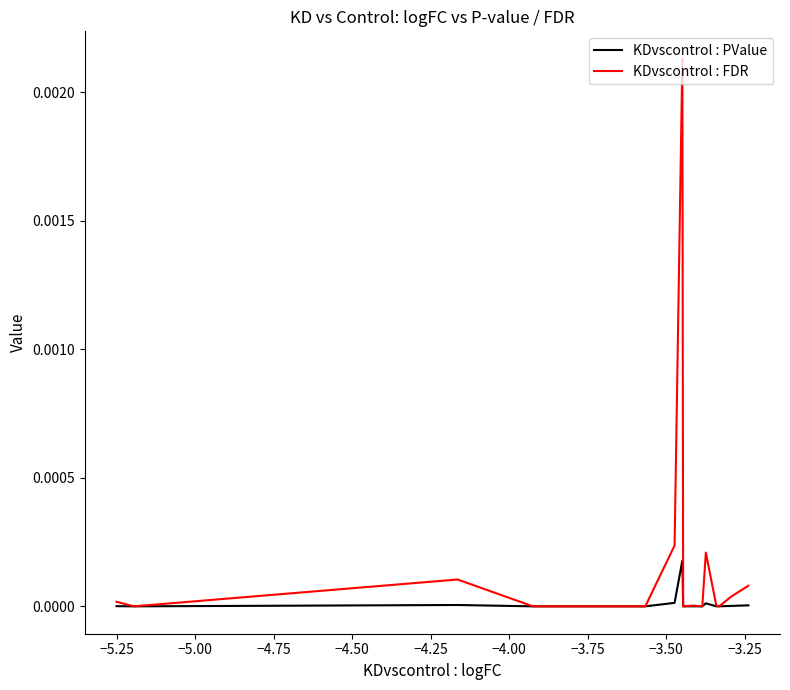

Rank the series by their maximum value, from lowest to highest.

KDvscontrol : PValue, KDvscontrol : FDR